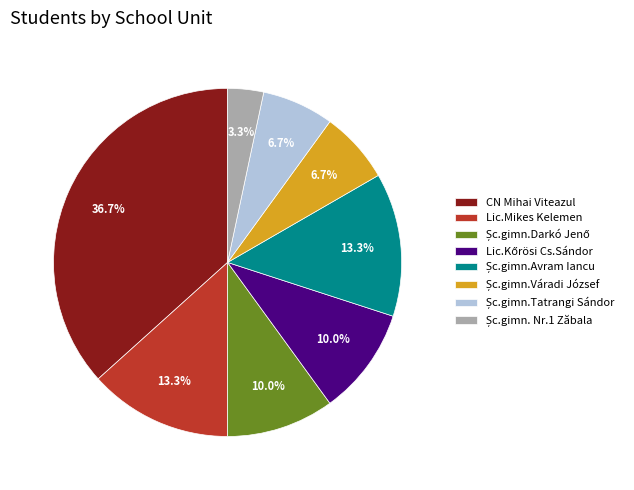

Count the number of slices in the pie.

8